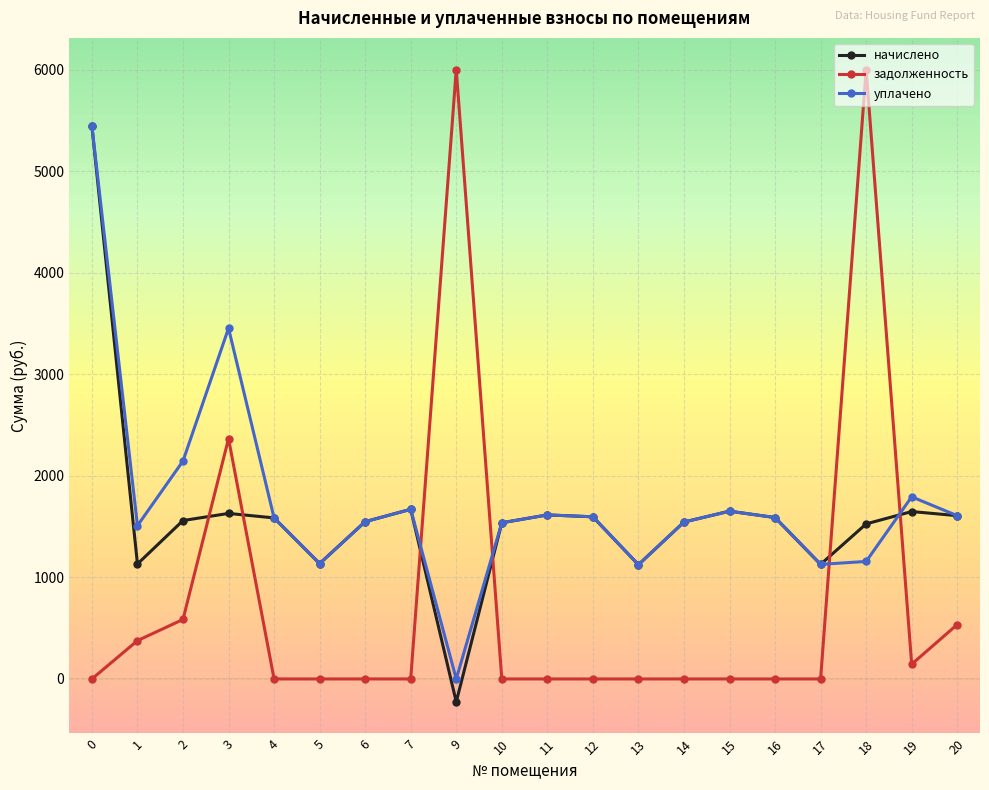

Which series has the widest spread of values?

задолженность